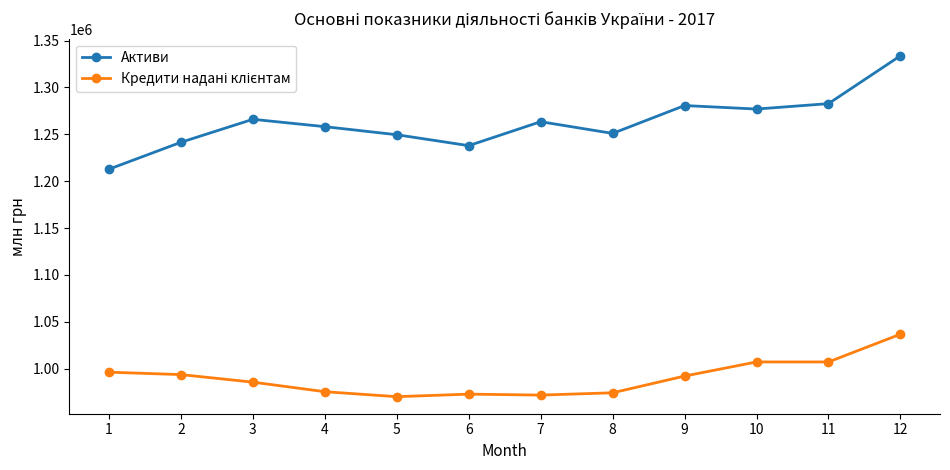

What is the value of the Активи point at the 6th from the left?

1237923.8